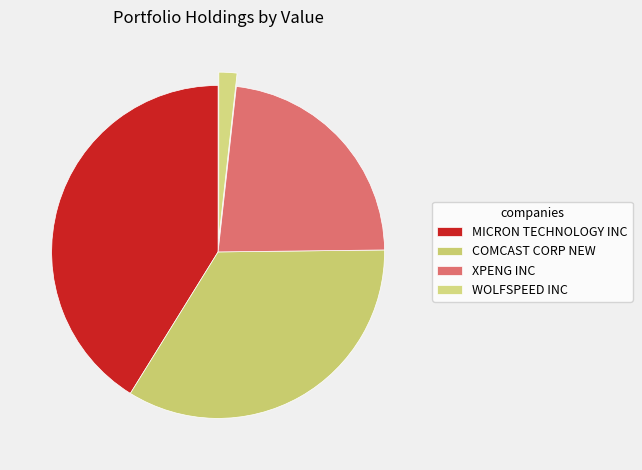

Is it true that MICRON TECHNOLOGY INC is 41% of the pie?

True